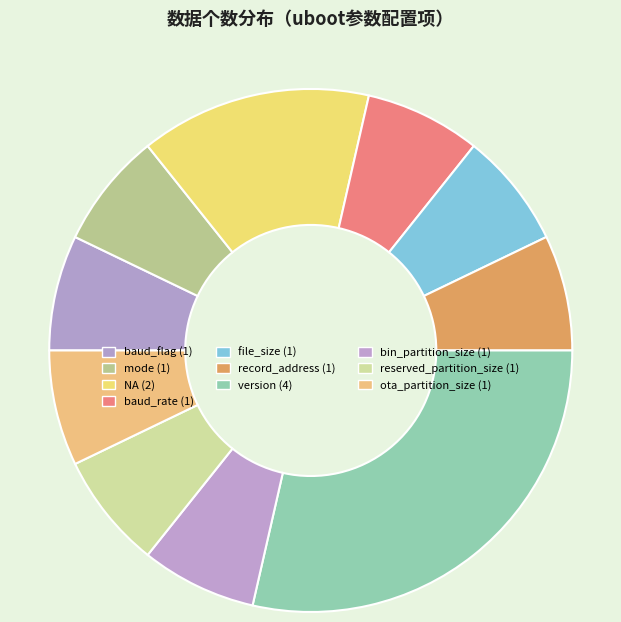

To the nearest percent, what is the average slice percentage?

10%